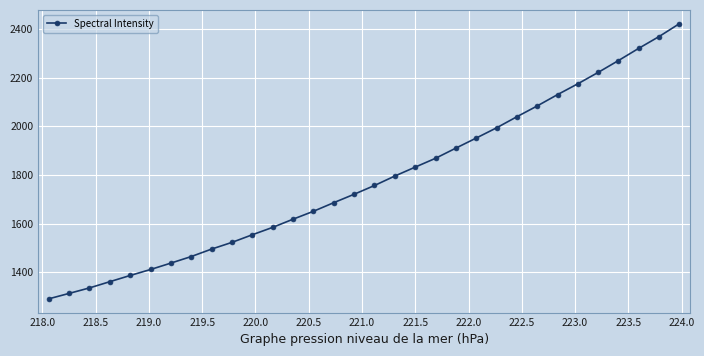

What is the difference between the maximum and second lowest values?

1109.7